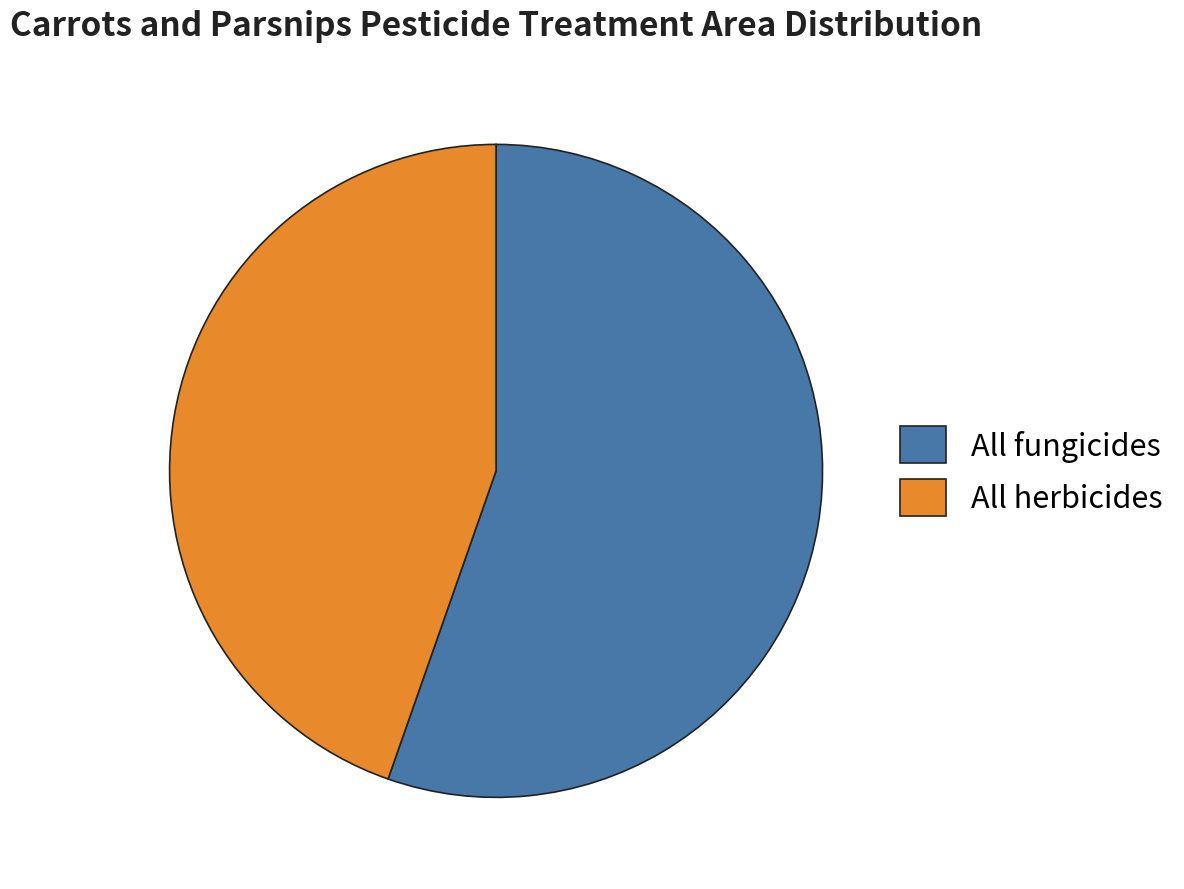

Is it true that All herbicides is 45% of the pie?

True